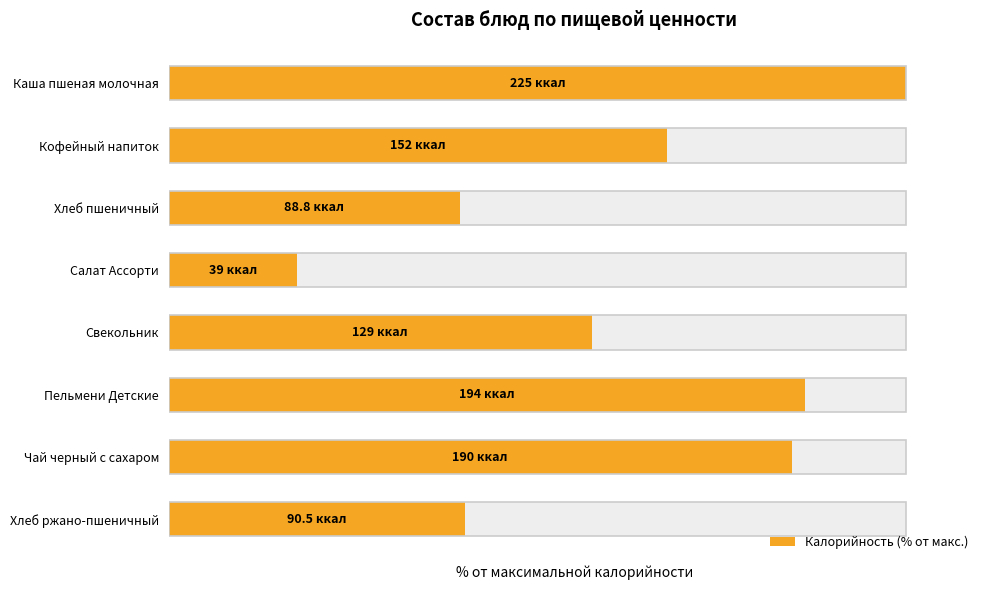

Is it true that the value at Свекольник is 35.9?

False